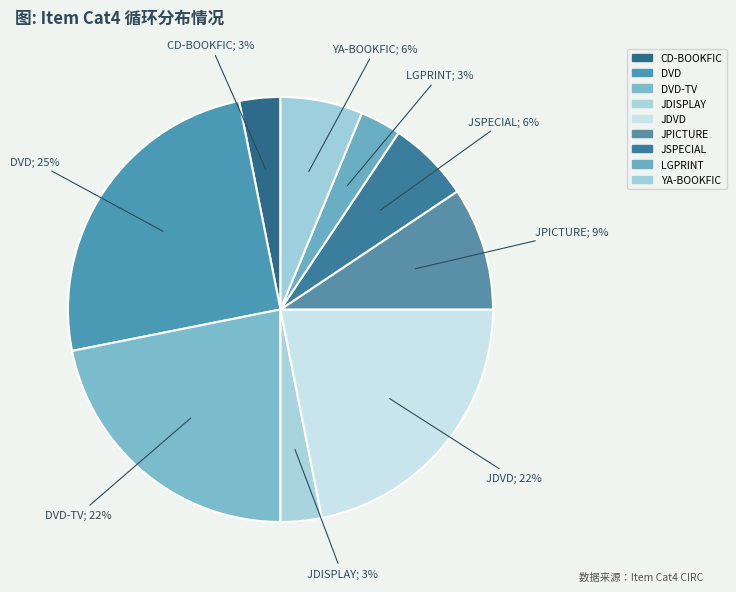

How many segments does this pie chart have?

9